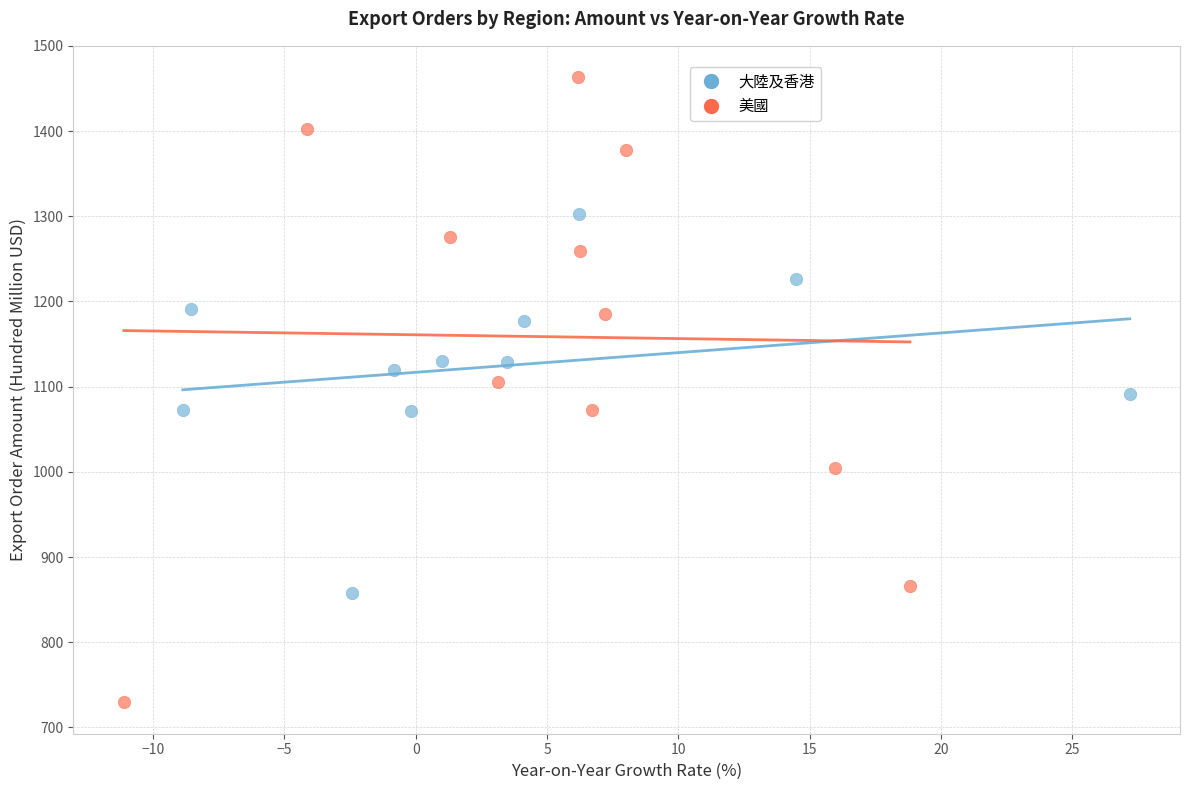

Which series has the widest spread of Y values?

美國